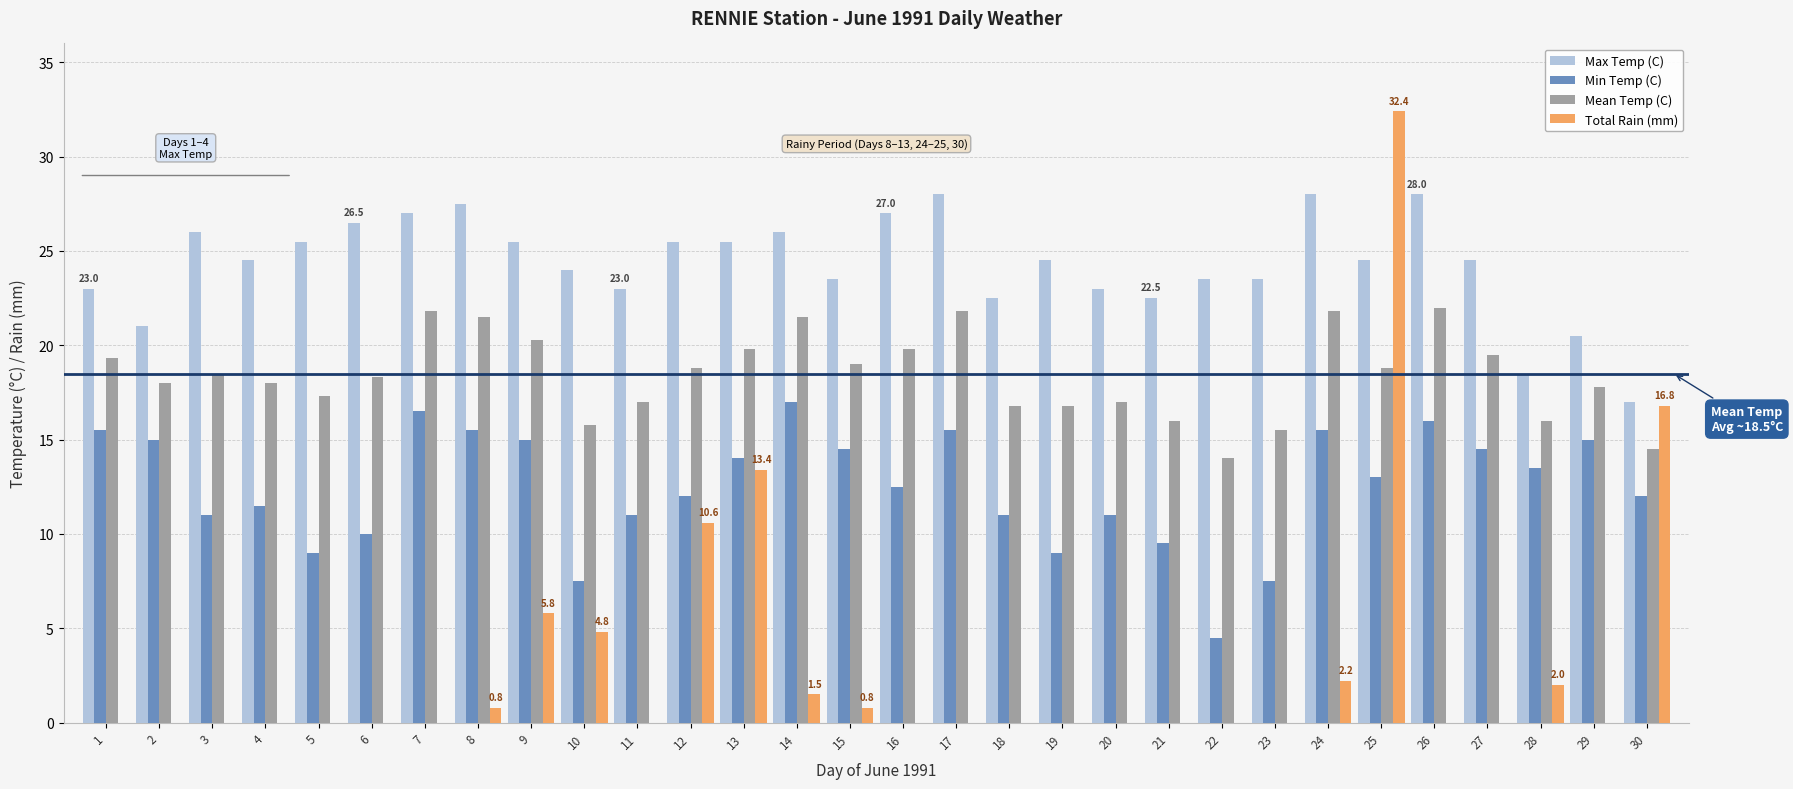

What are all the series names shown in the legend?

Max Temp (C), Min Temp (C), Mean Temp (C), Total Rain (mm)